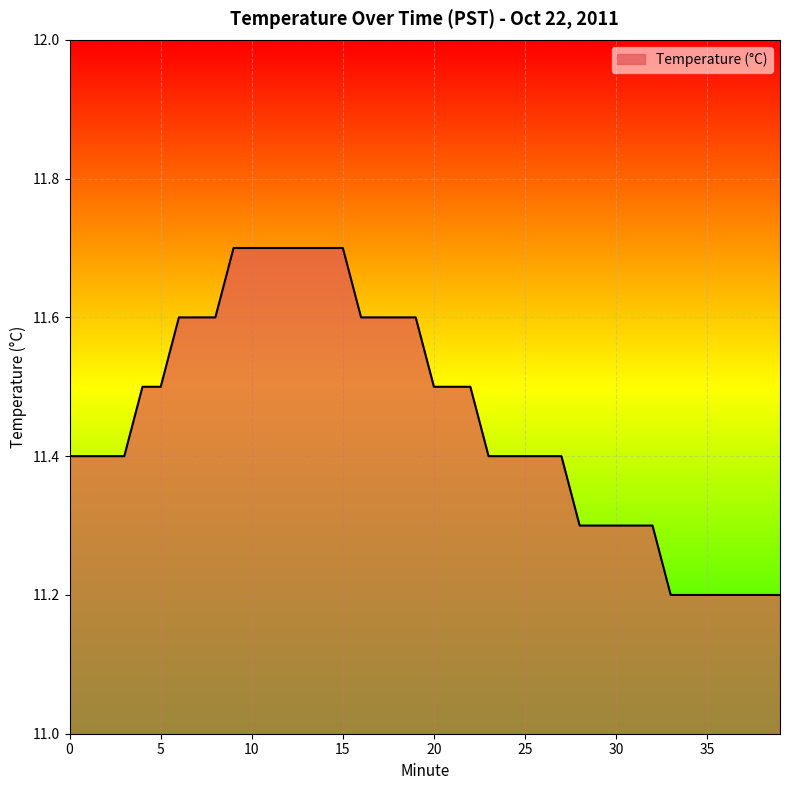

What is the smallest value displayed?

11.2